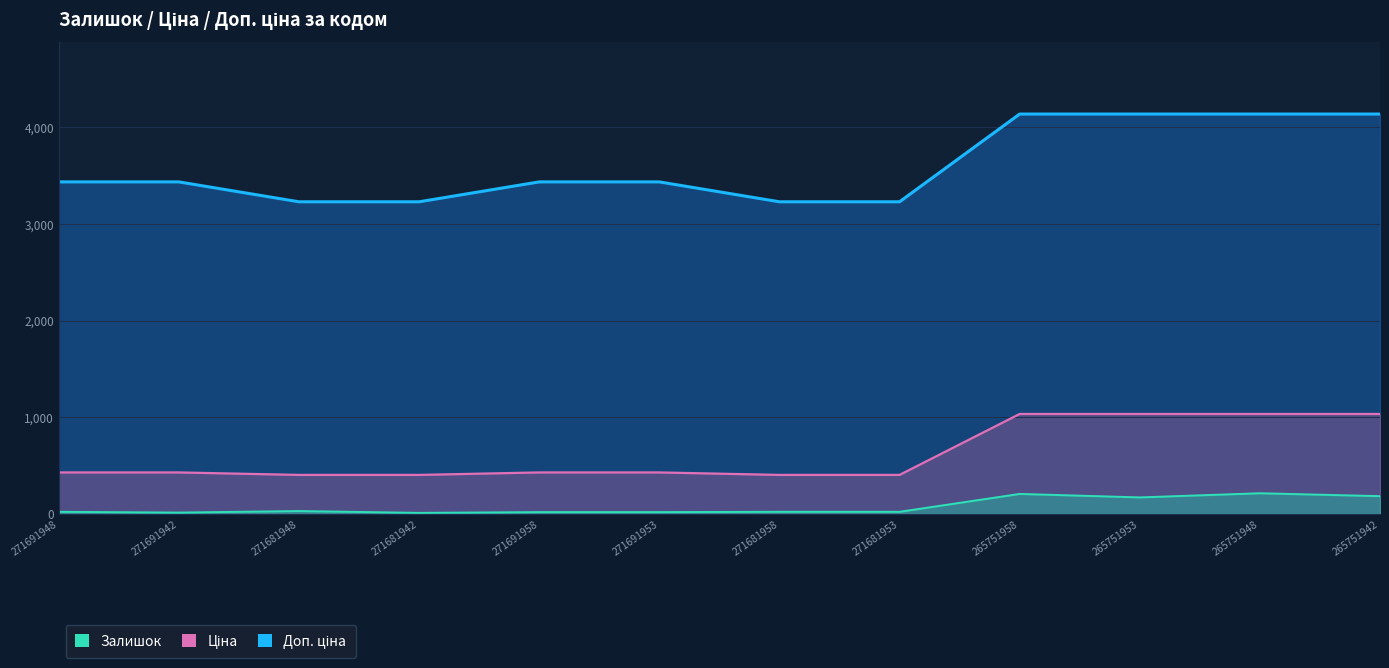

The value of Залишок at 265751942 is 116.3. True or false?

False